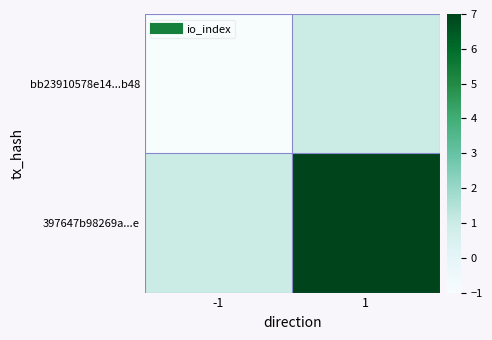

Rank the series by their maximum value, from lowest to highest.

bb23910578e14...b48, 397647b98269a...e